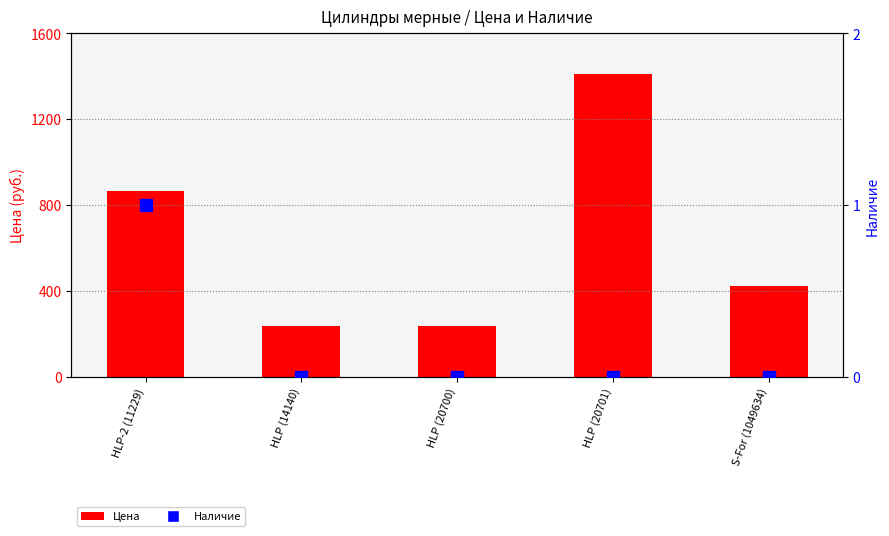

Count the number of categories in the chart.

5